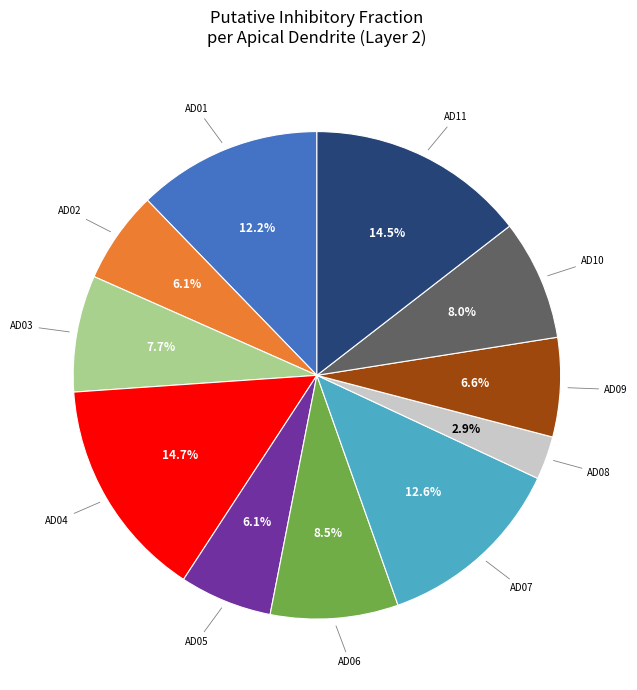

Does any single category account for the majority?

No